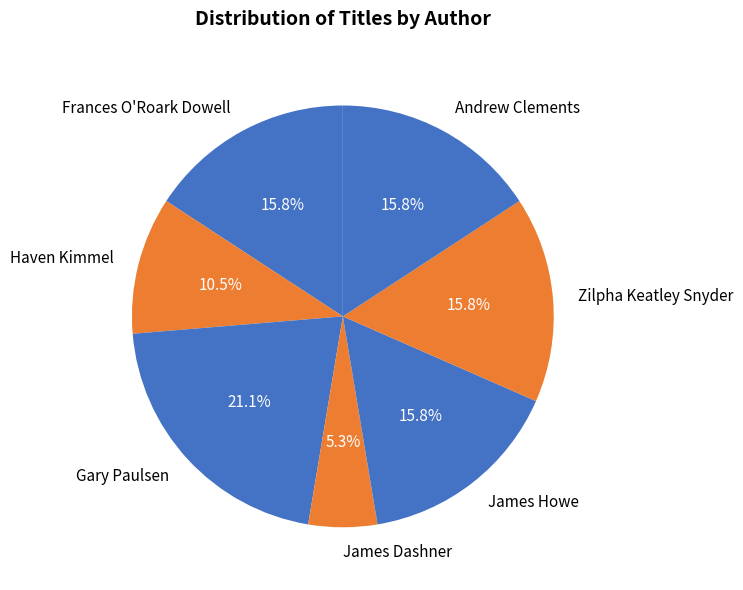

Does Gary Paulsen represent more than half of the total?

No